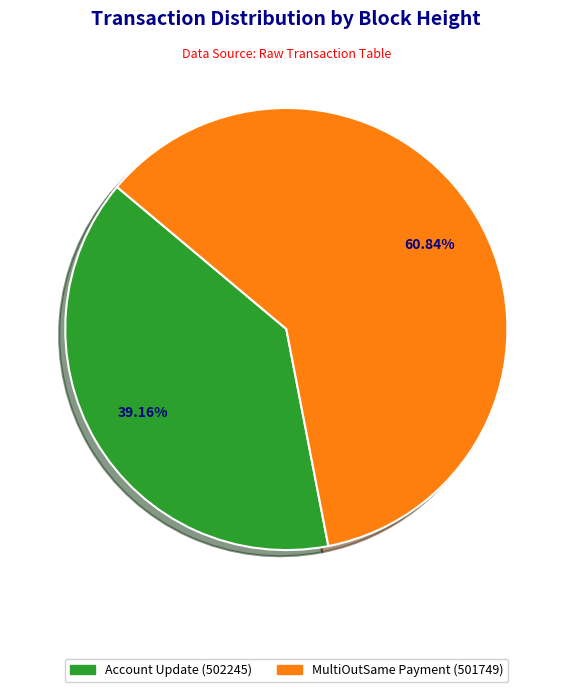

To the nearest percent, what percentage of the pie is MultiOutSame Payment (501749)?

61%